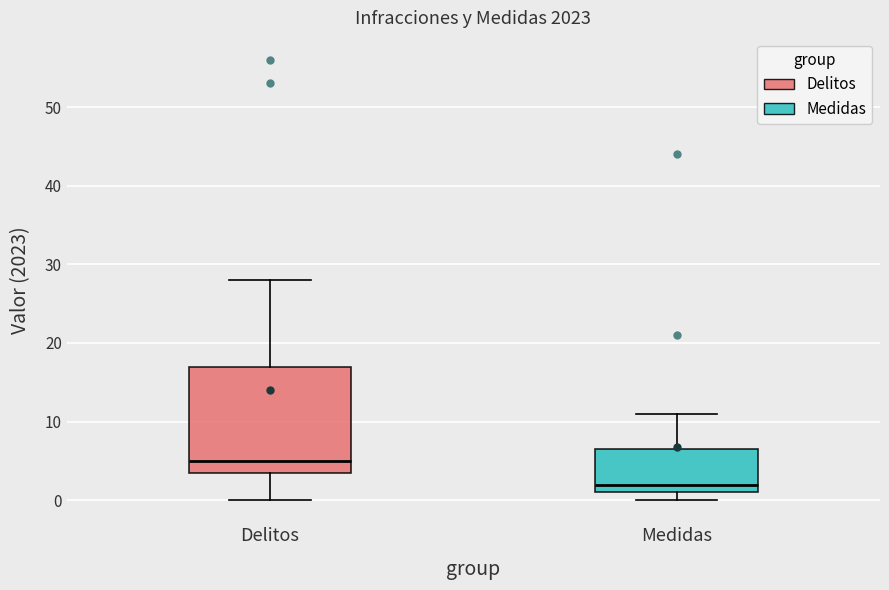

Reading left to right, read every box against the y-axis: the position of its median line, the range the box covers, and the ends of its whiskers. The values are not printed on the chart, so give them approximately, as read against the axis.

Delitos: median 5, box 4 to 17, whiskers 0 to 28
Medidas: median 2, box 1 to 7, whiskers 0 to 11